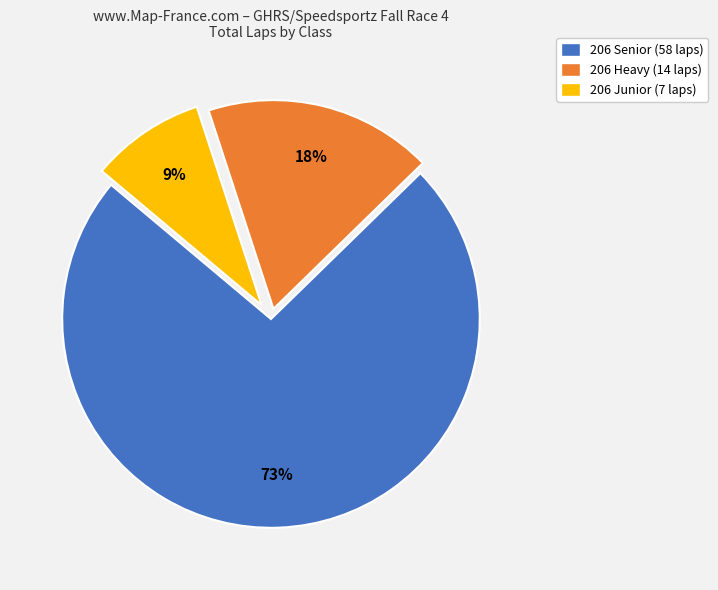

Between 206 Heavy and 206 Junior, which is larger?

206 Heavy